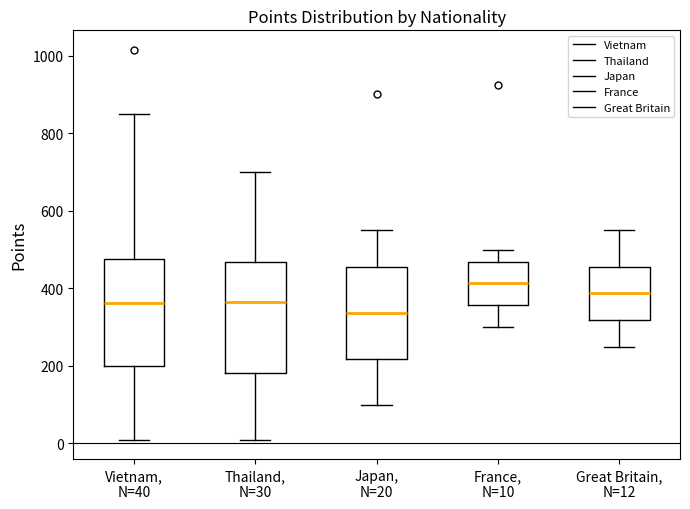

Reading left to right, read every box against the y-axis: the position of its median line, the range the box covers, and the ends of its whiskers. The values are not printed on the chart, so give them approximately, as read against the axis.

Vietnam, N=40: median 360, box 200 to 480, whiskers 20 to 860
Thailand, N=30: median 360, box 180 to 460, whiskers 20 to 700
Japan, N=20: median 340, box 220 to 460, whiskers 100 to 560
France, N=10: median 420, box 360 to 460, whiskers 300 to 500
Great Britain, N=12: median 380, box 320 to 460, whiskers 260 to 560